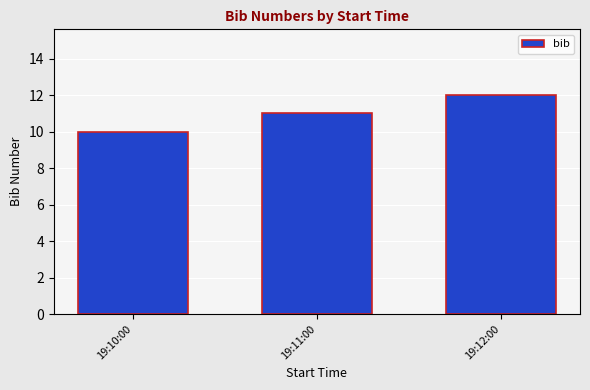

Approximately how many times larger is the value at 19:12:00 compared to 19:10:00?

1.2